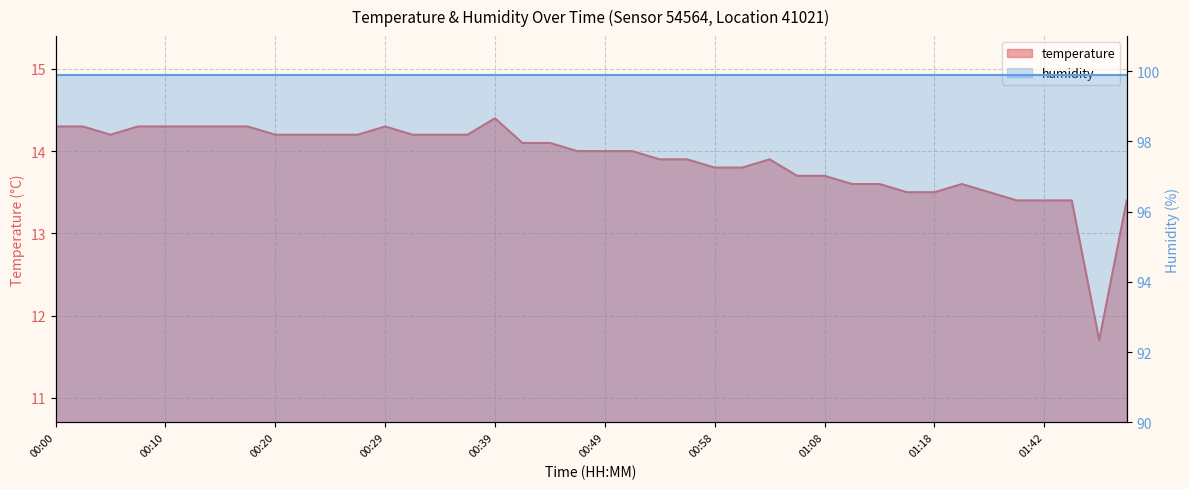

How many interior local valleys (lower than both neighbors) does the data have?

2